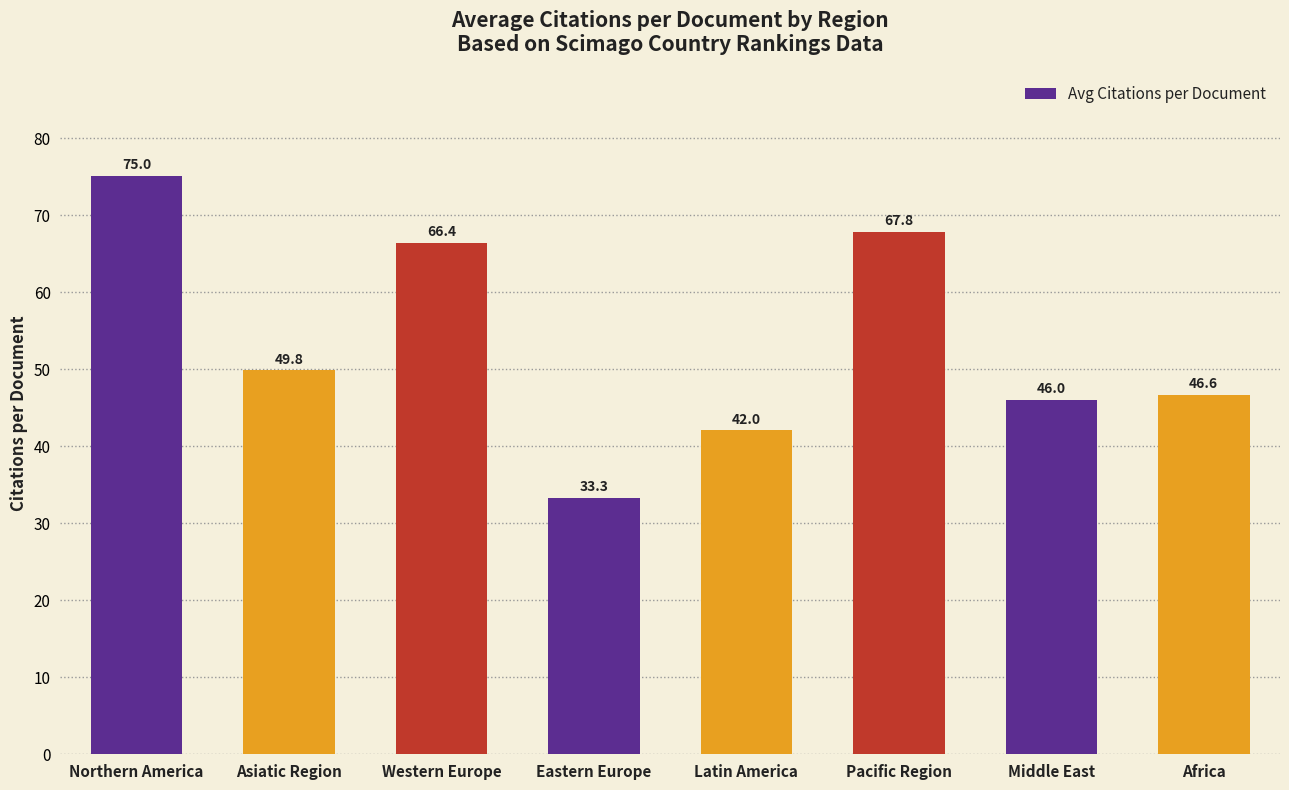

Where does the data first go above 49?

Northern America